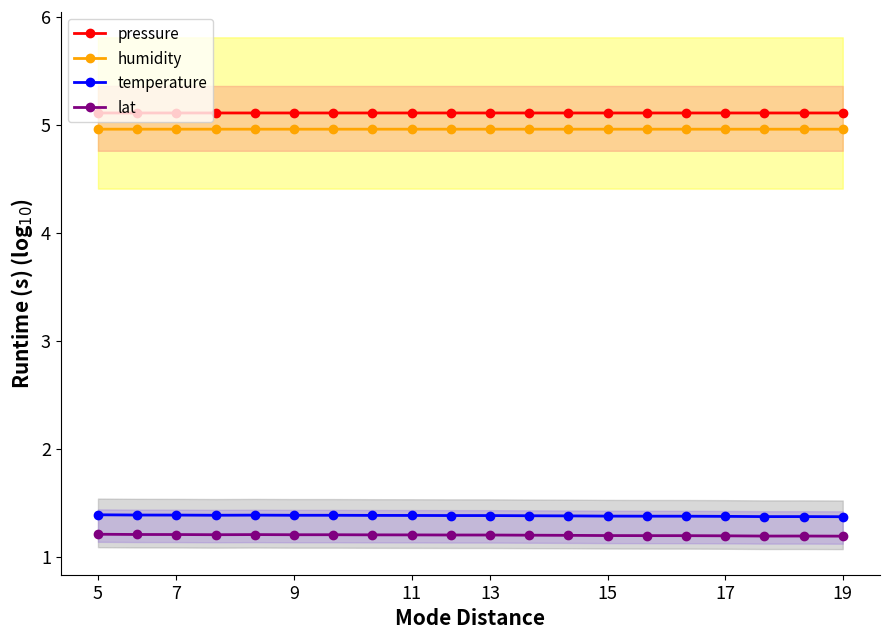

True or false: temperature and lat cross at least once.

False